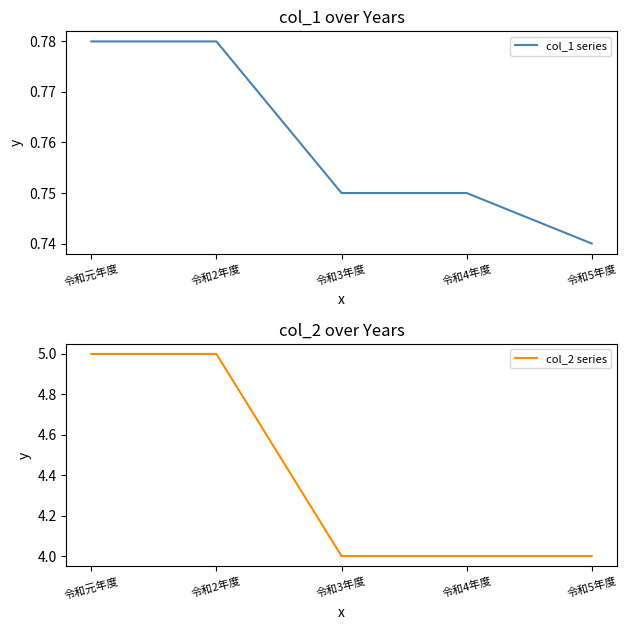

What position from the right is 令和2年度?

4